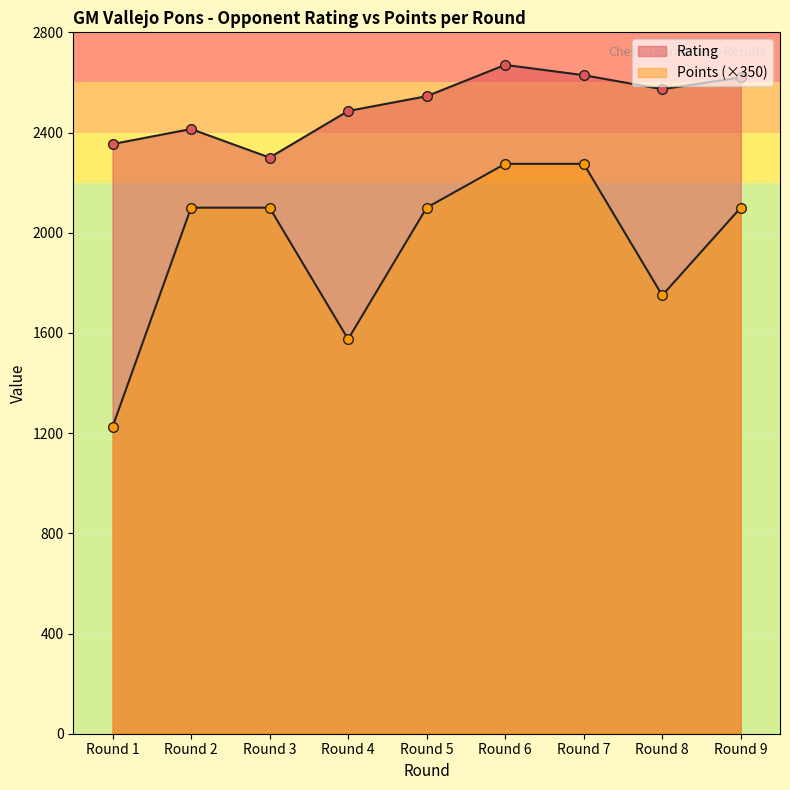

How many lines are shown in the chart?

2